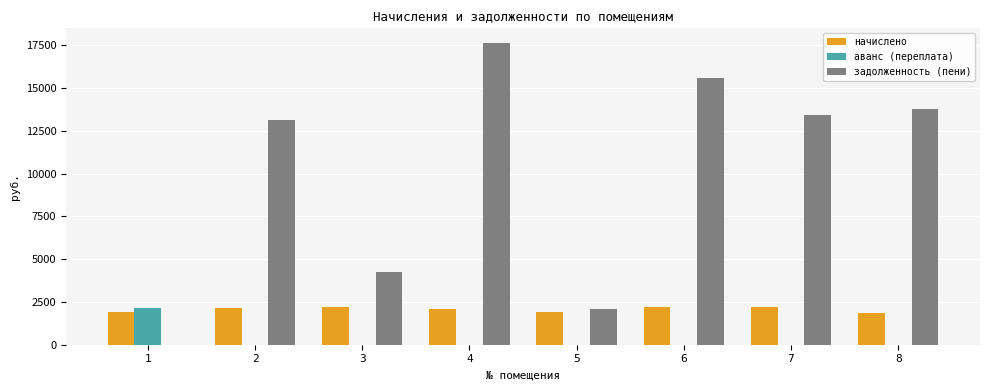

How many groups of bars are there?

8